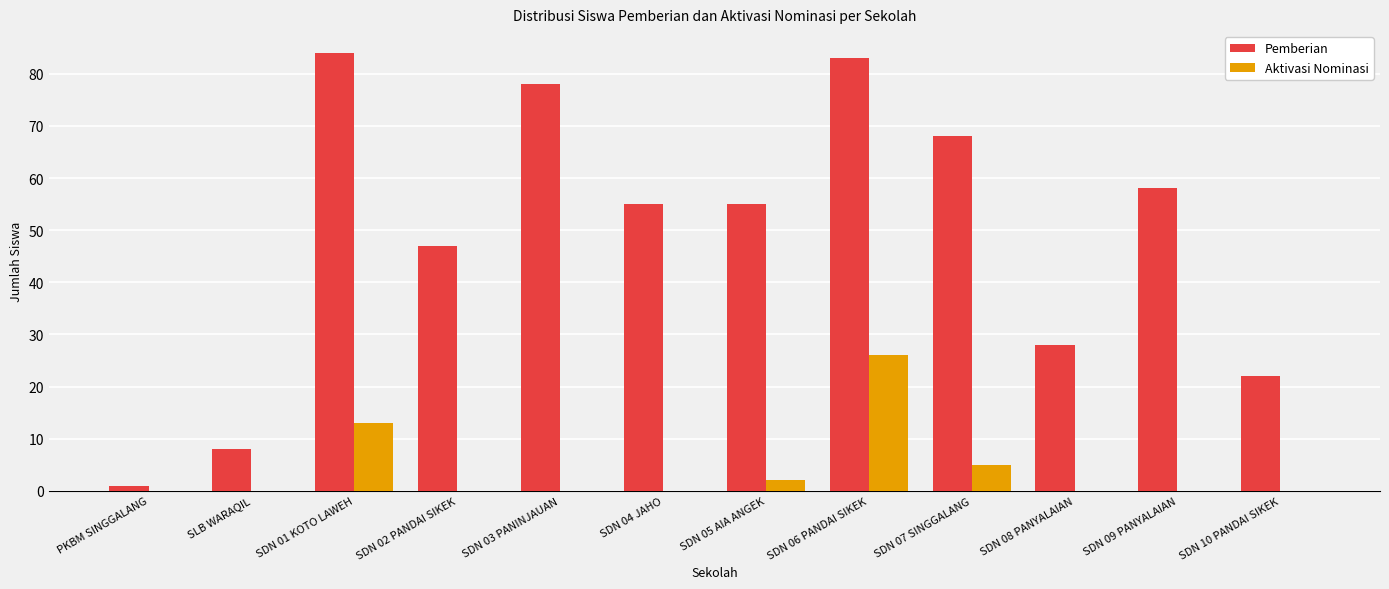

How many series are shown in this chart?

2